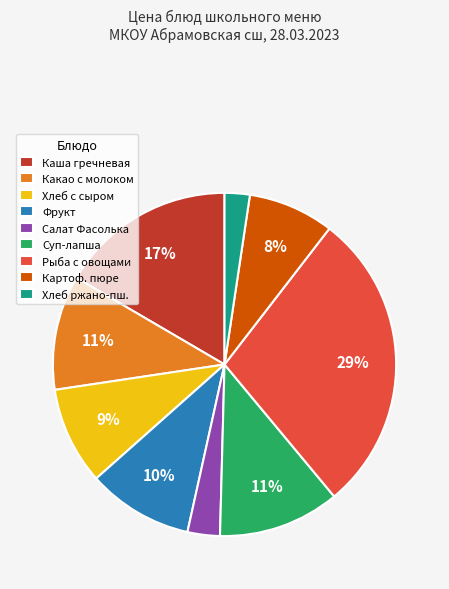

To the nearest percent, what is the average slice percentage?

11%